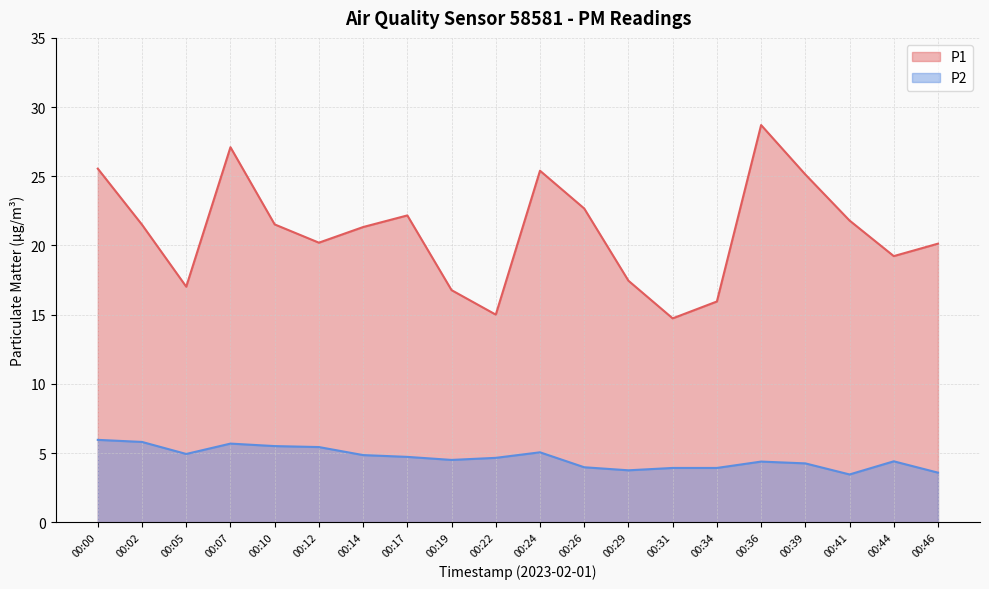

What is the minimum value shown in the chart?

3.5